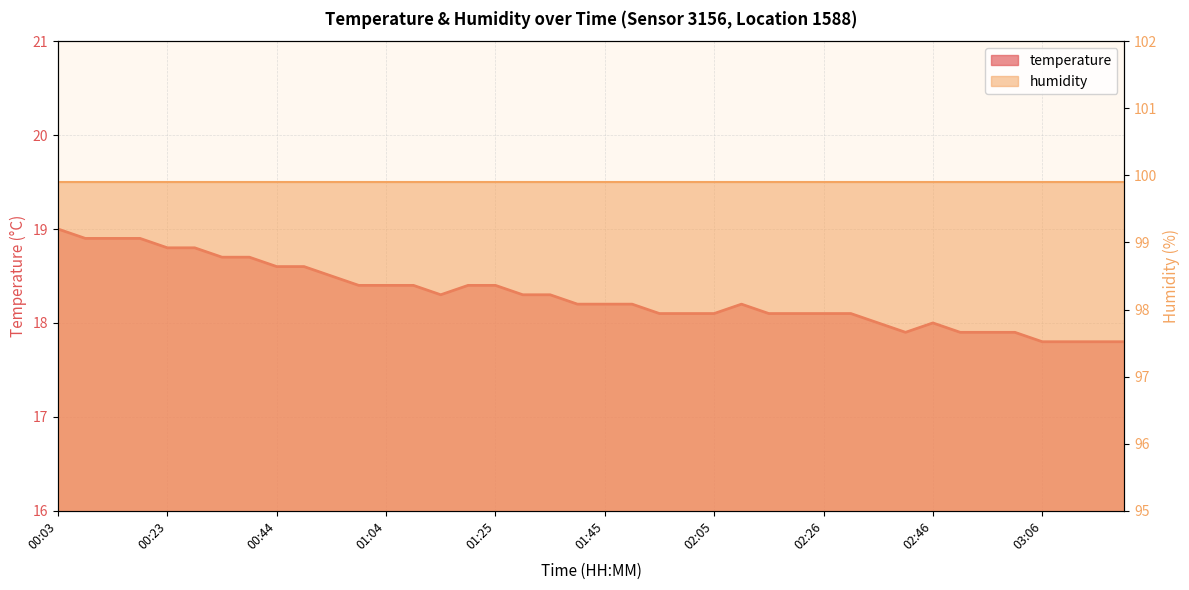

What is the difference between the maximum and minimum values?

1.2